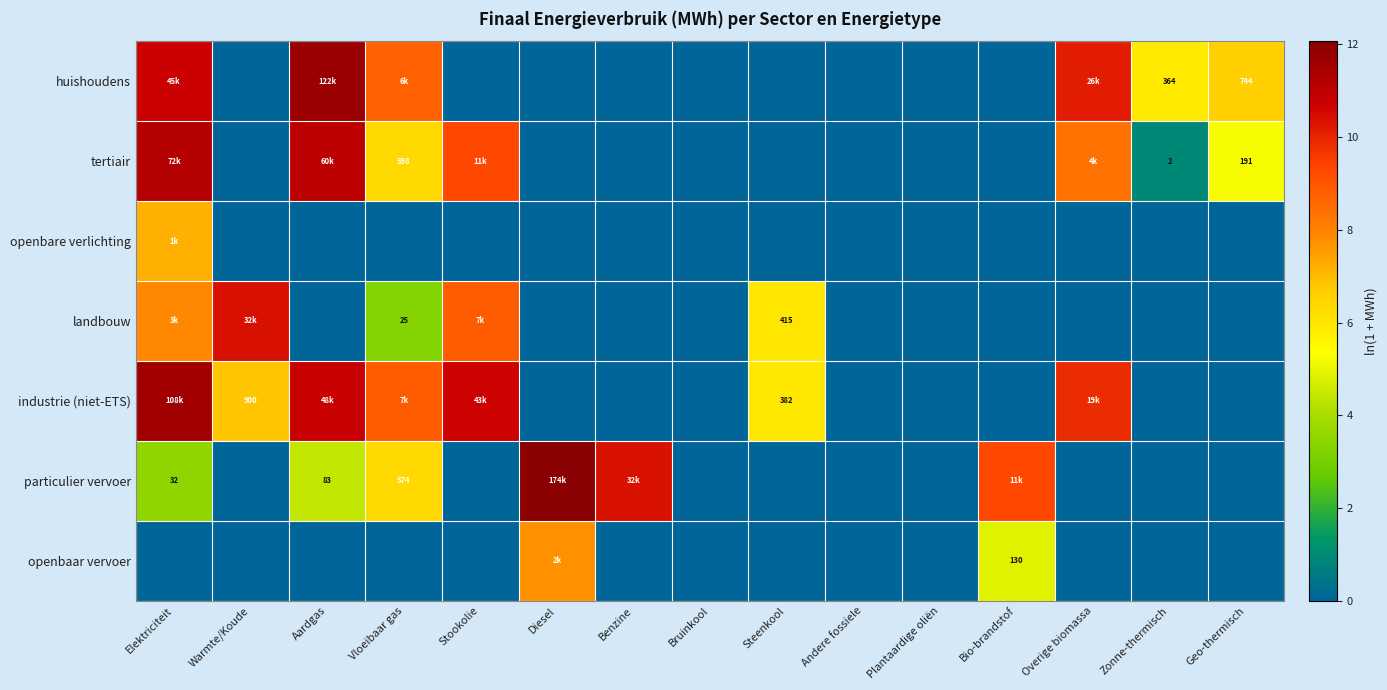

Count the number of data series in this chart.

7